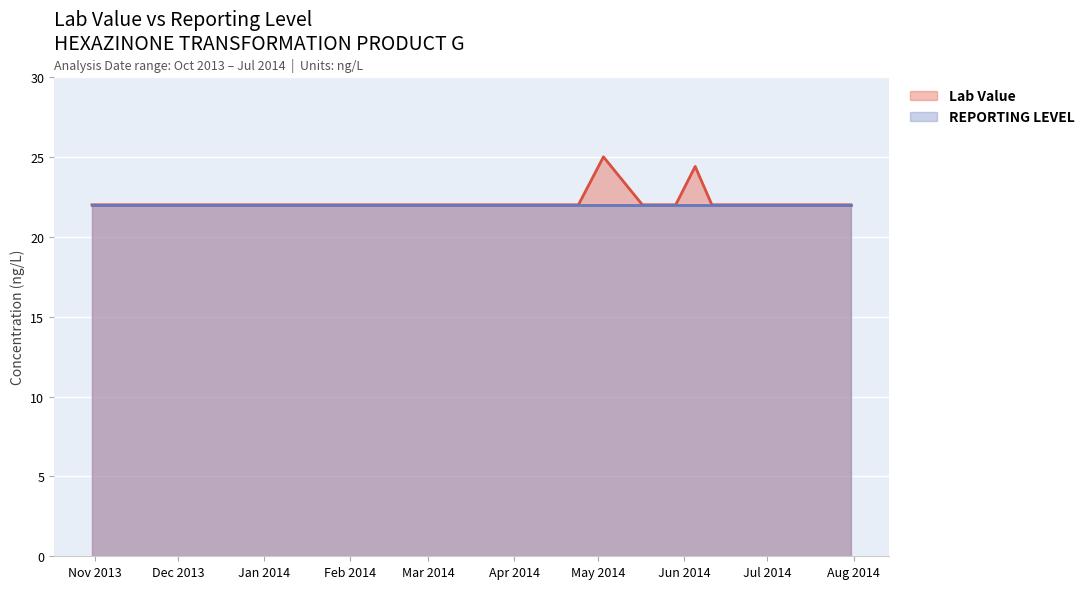

What is the label of the 16th point from the left?

2014-07-02